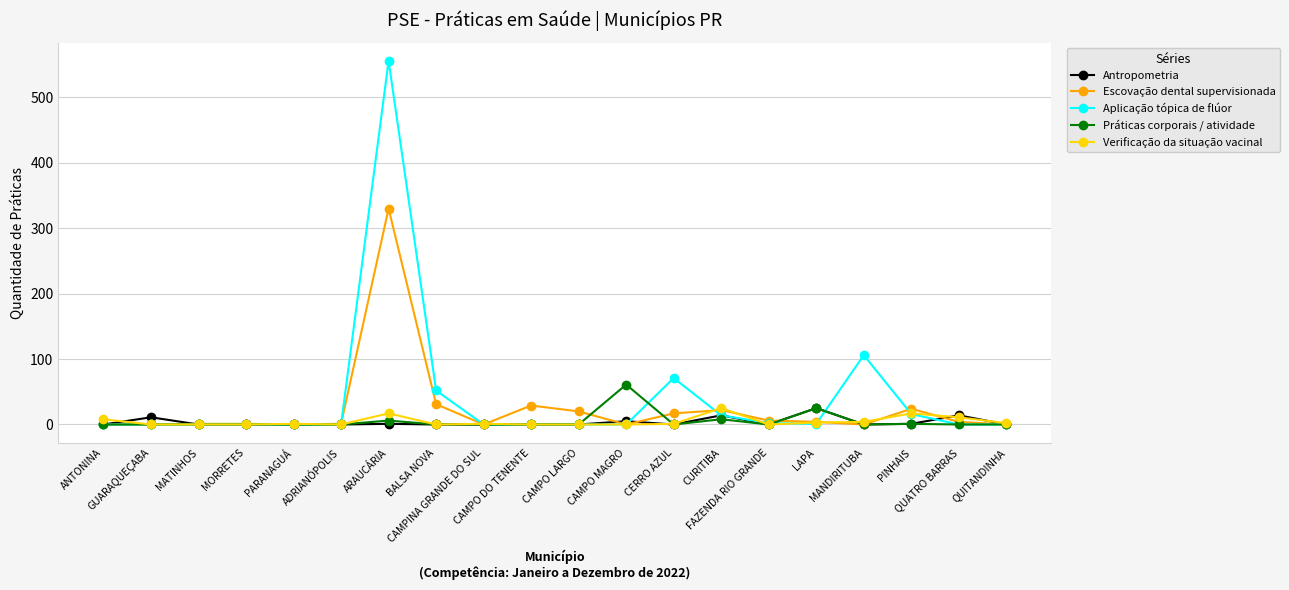

Which series changed the most between CAMPINA GRANDE DO SUL and MANDIRITUBA?

Aplicação tópica de flúor